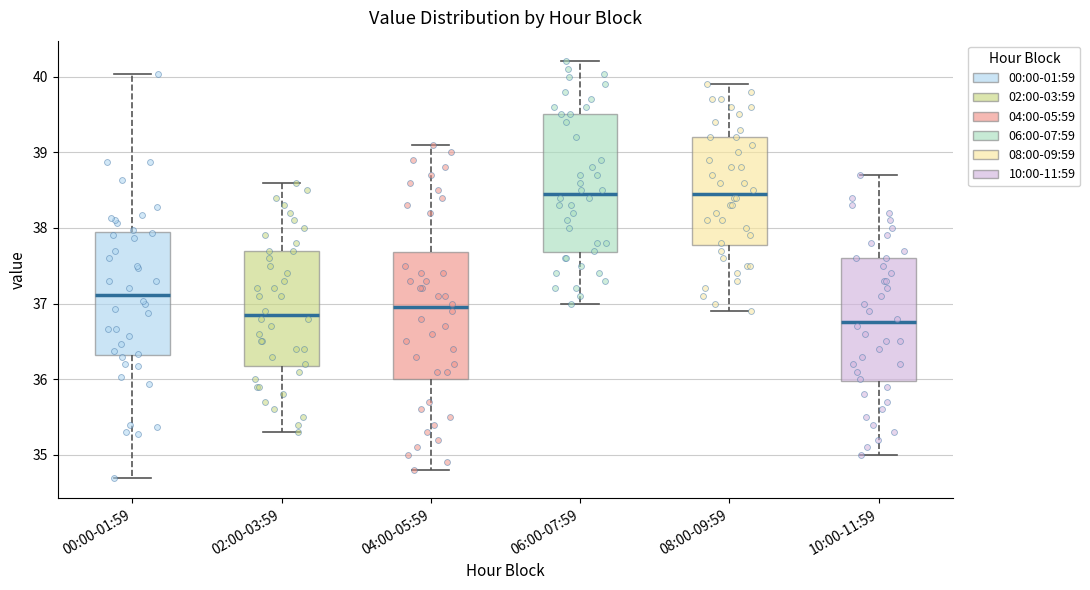

Reading left to right, transcribe this box plot: for each box, give where its median line is, the range the box spans, and where its two whiskers end, as read against the y-axis. The values are not printed on the chart, so give them approximately, as read against the axis.

00:00-01:59: median 37.1, box 36.3 to 37.9, whiskers 34.7 to 40.0
02:00-03:59: median 36.9, box 36.2 to 37.7, whiskers 35.3 to 38.6
04:00-05:59: median 37.0, box 36.0 to 37.7, whiskers 34.8 to 39.1
06:00-07:59: median 38.5, box 37.7 to 39.5, whiskers 37.0 to 40.2
08:00-09:59: median 38.5, box 37.8 to 39.2, whiskers 36.9 to 39.9
10:00-11:59: median 36.8, box 36.0 to 37.6, whiskers 35.0 to 38.7